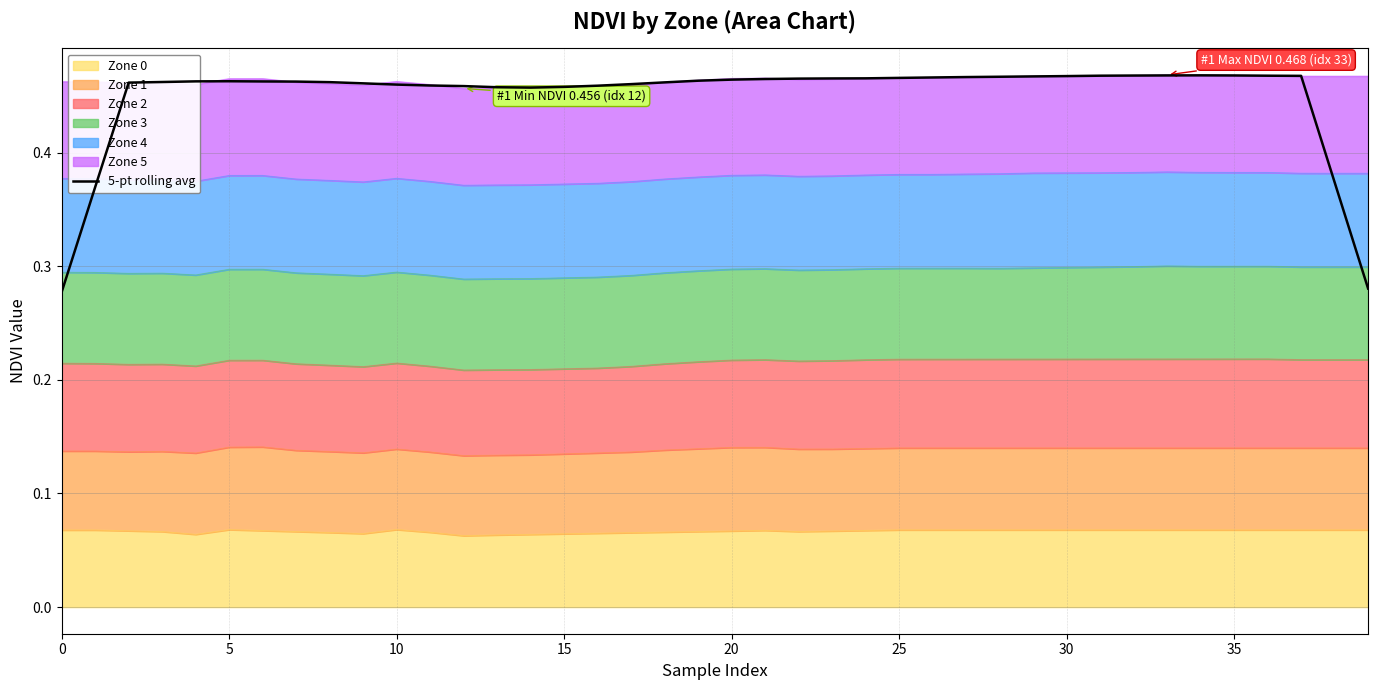

Count the number of categories in the chart.

40